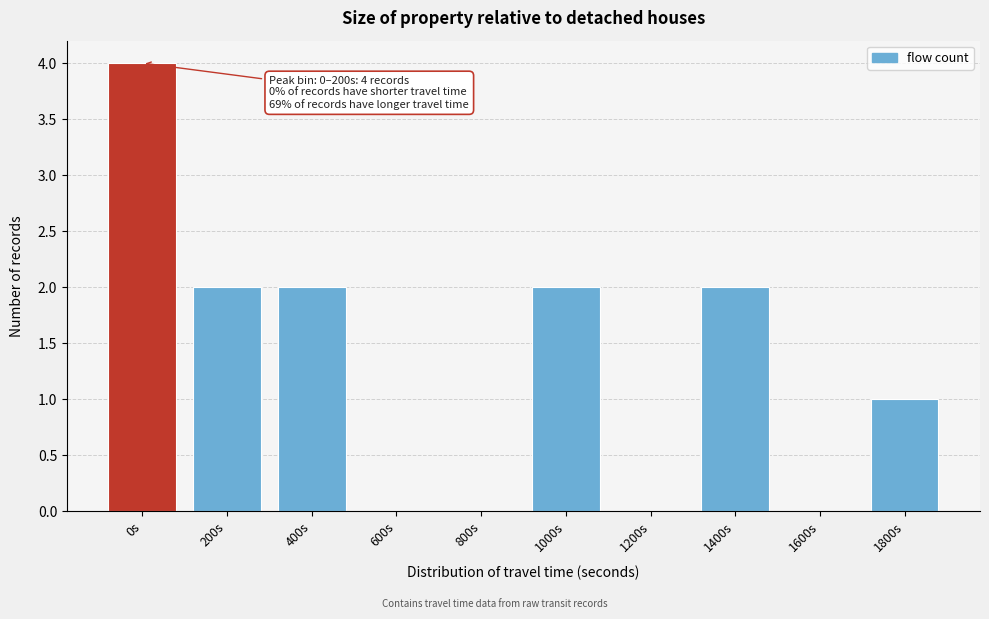

Reading right to left, what are all the values shown in this chart?

1800s=1	1600s=0	1400s=2	1200s=0	1000s=2	800s=0	600s=0	400s=2	200s=2	0s=4